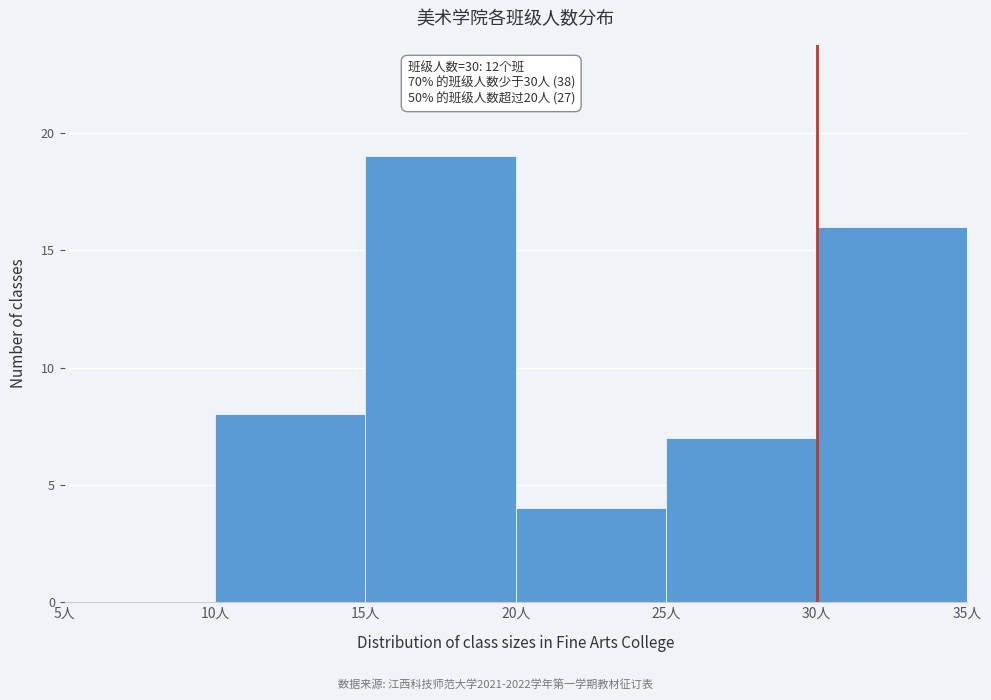

Over which range of the x-axis is the bar tallest?

15 to 20